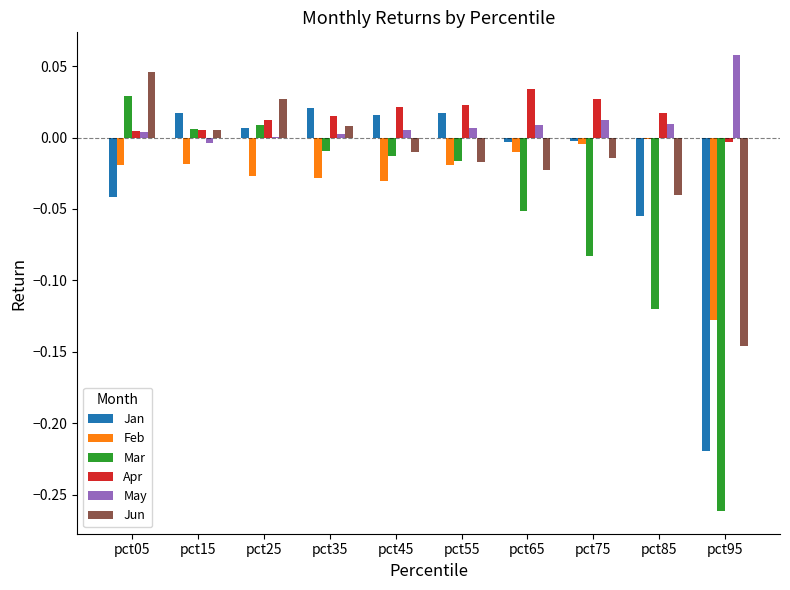

Is the value of Feb at pct65 greater than the value of Jan at pct45?

No